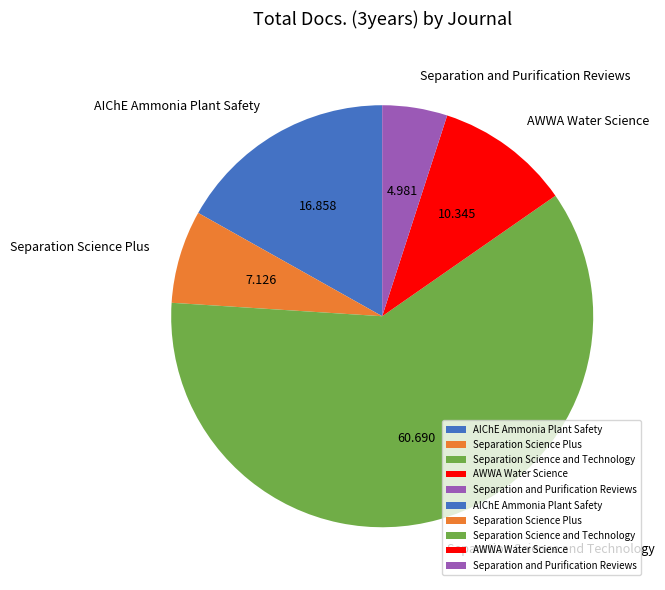

How many slices are in this pie chart?

5